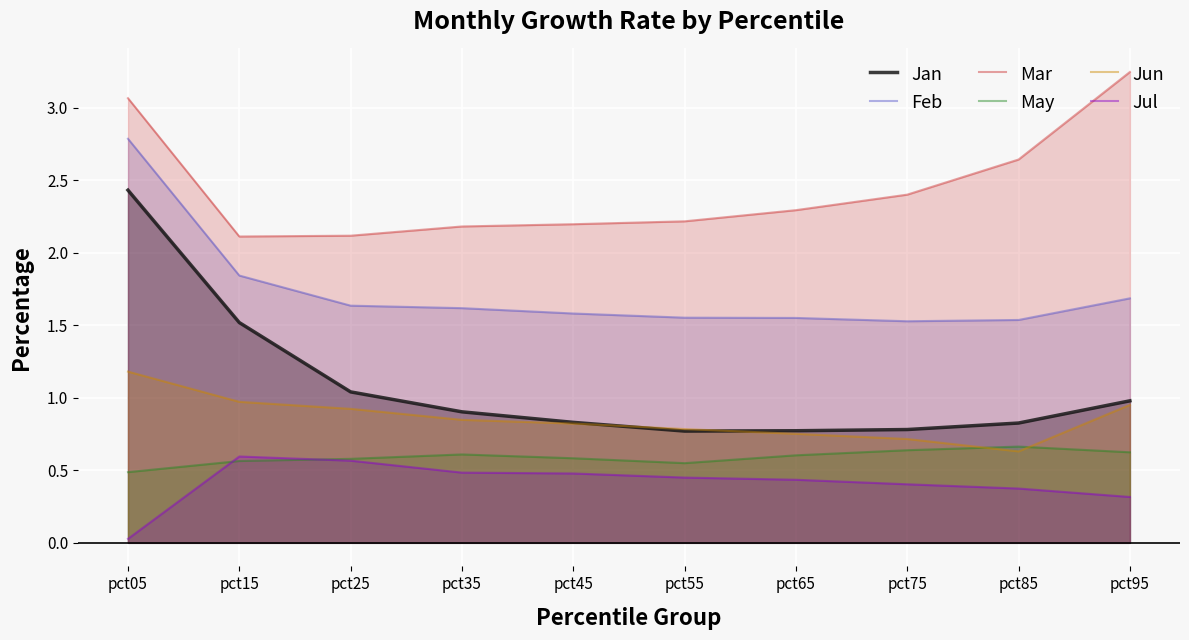

Does the chart display data point markers on the line(s)?

No